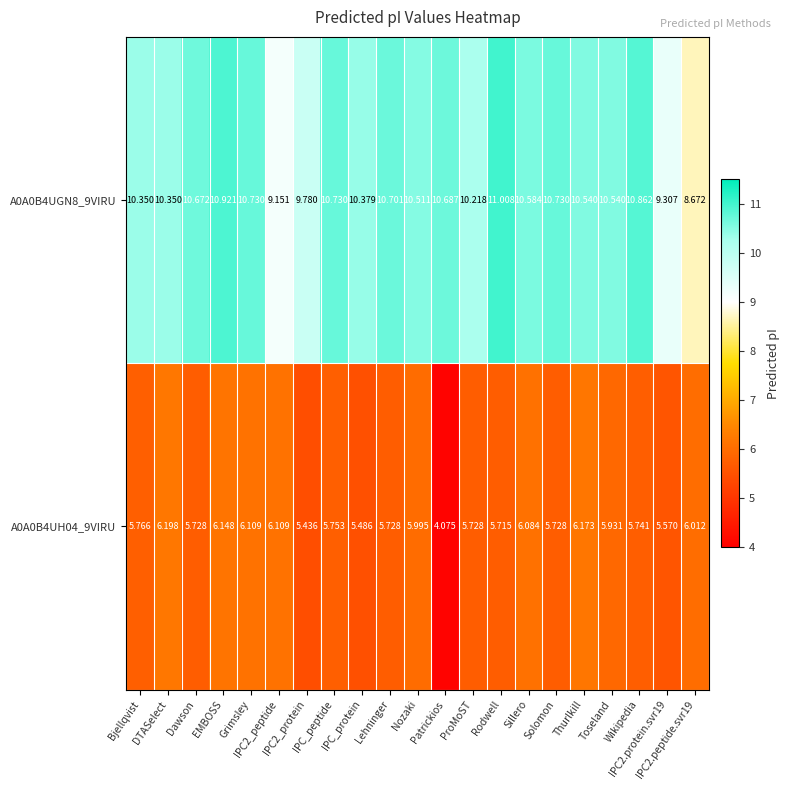

How many values in the A0A0B4UGN8_9VIRU series are below 10?

4